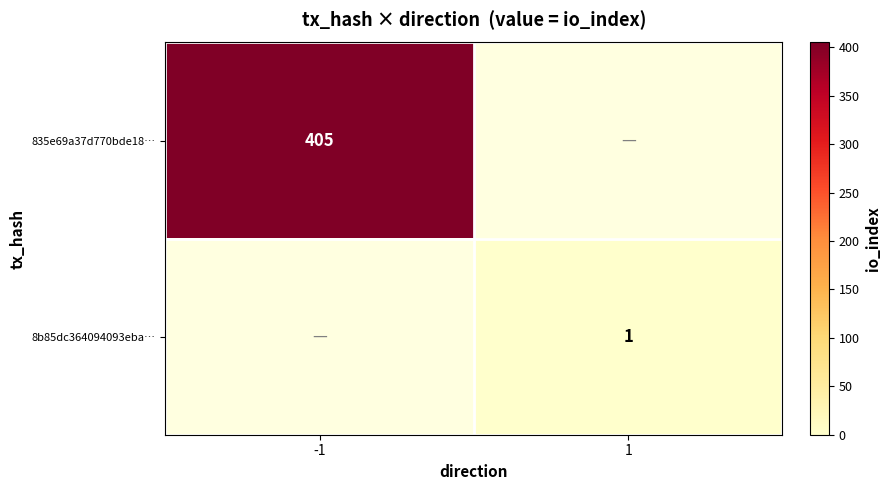

True or false: 835e69a37d770bde18… has a value of 405 at -1.

True